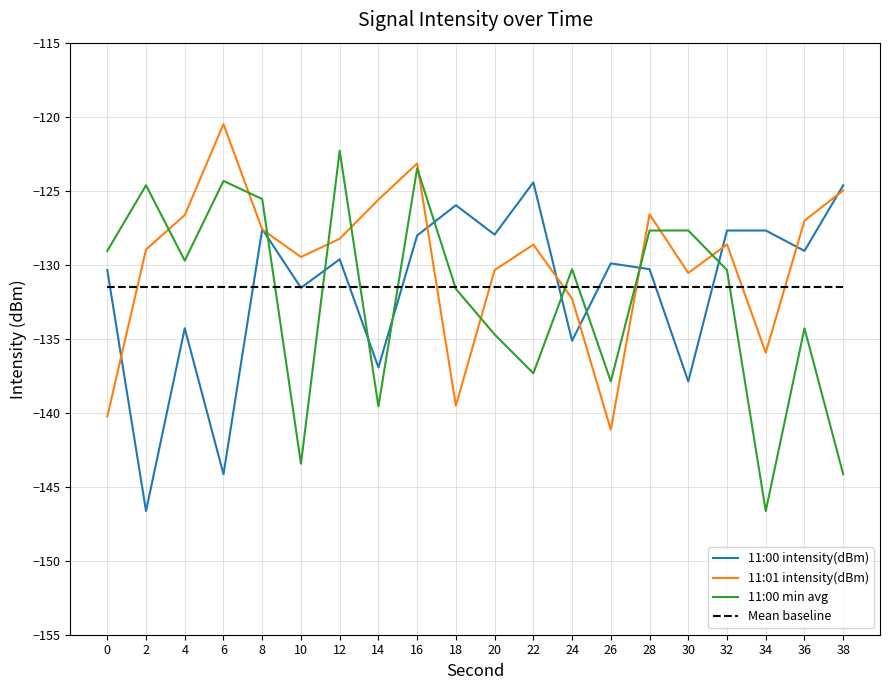

What value does the Mean baseline series have at 18?

-131.5